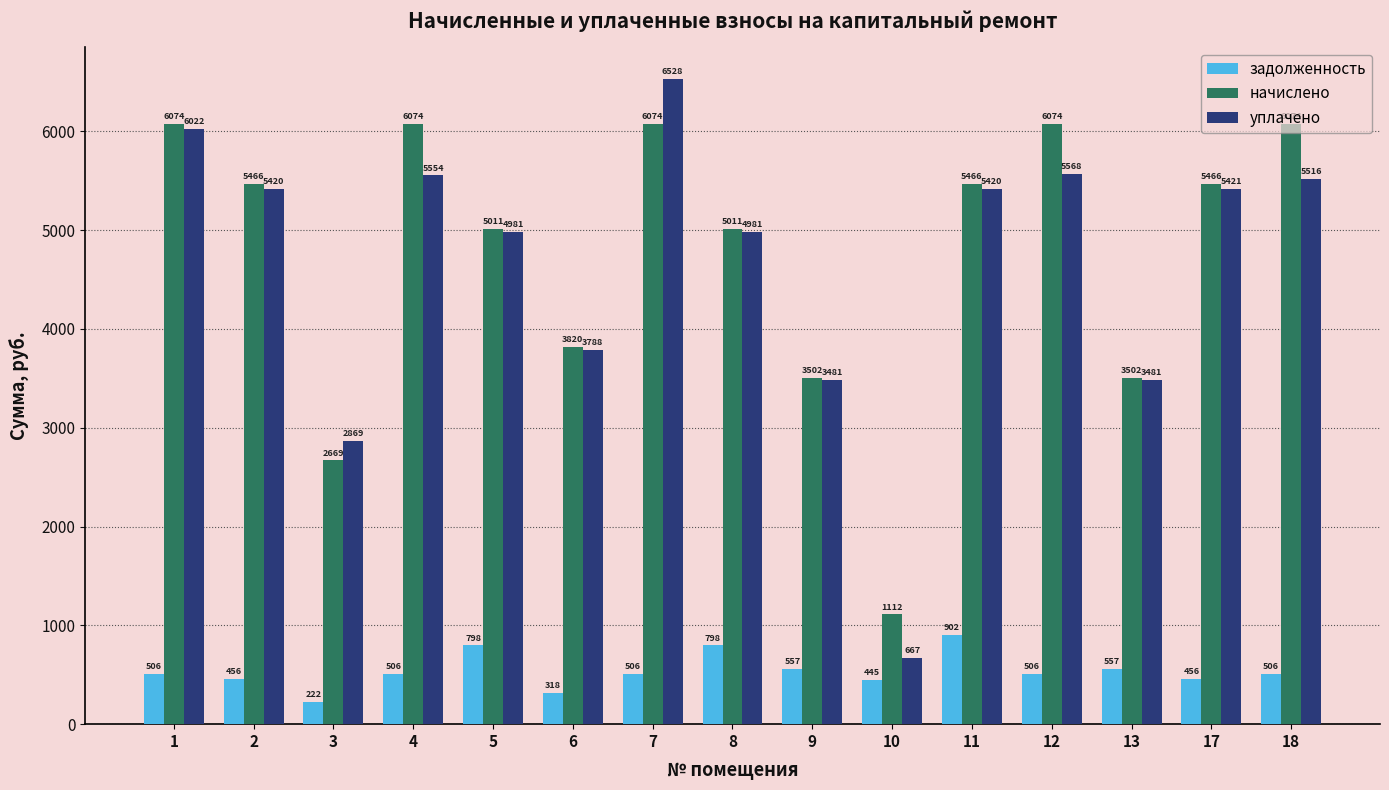

Read the задолженность value at 11.

902.0